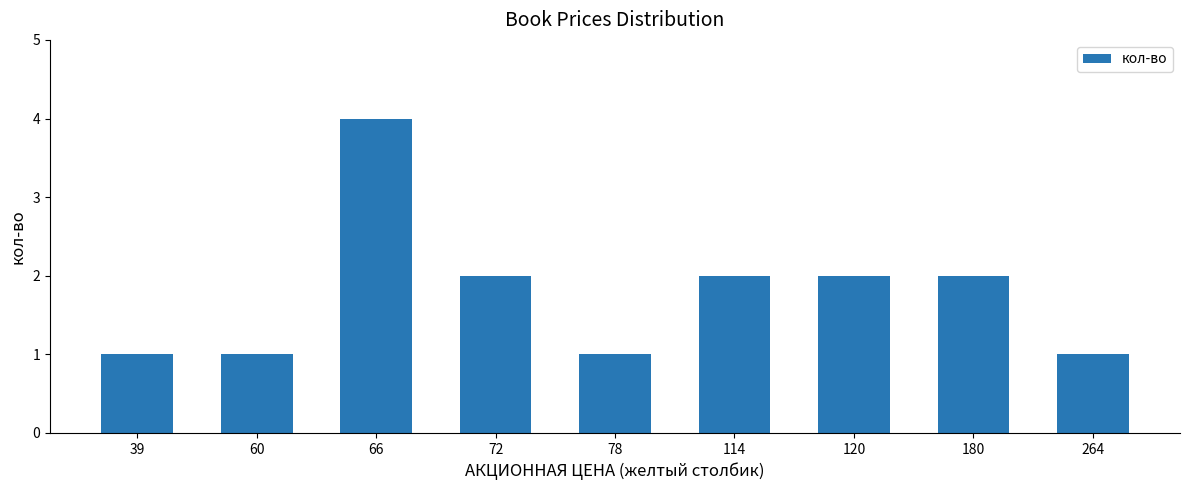

What value does the data have at 72?

2